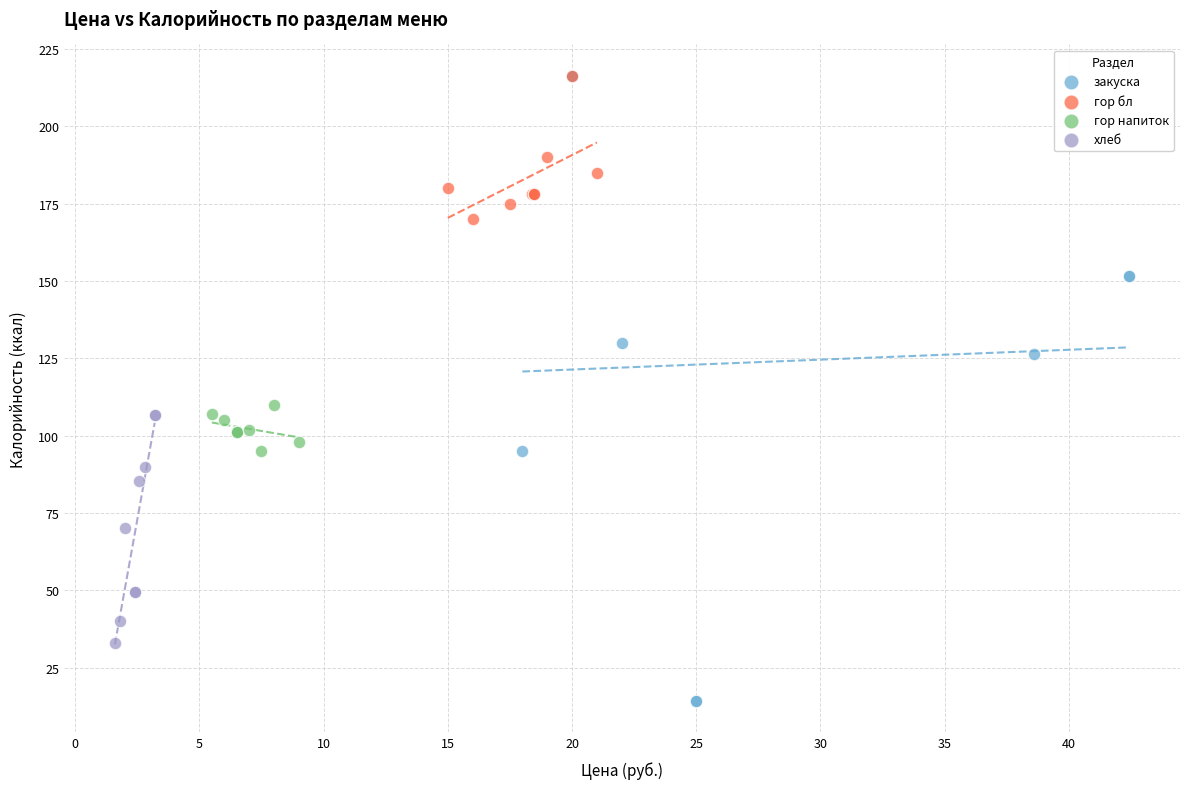

Which series reaches the minimum Y coordinate?

закуска